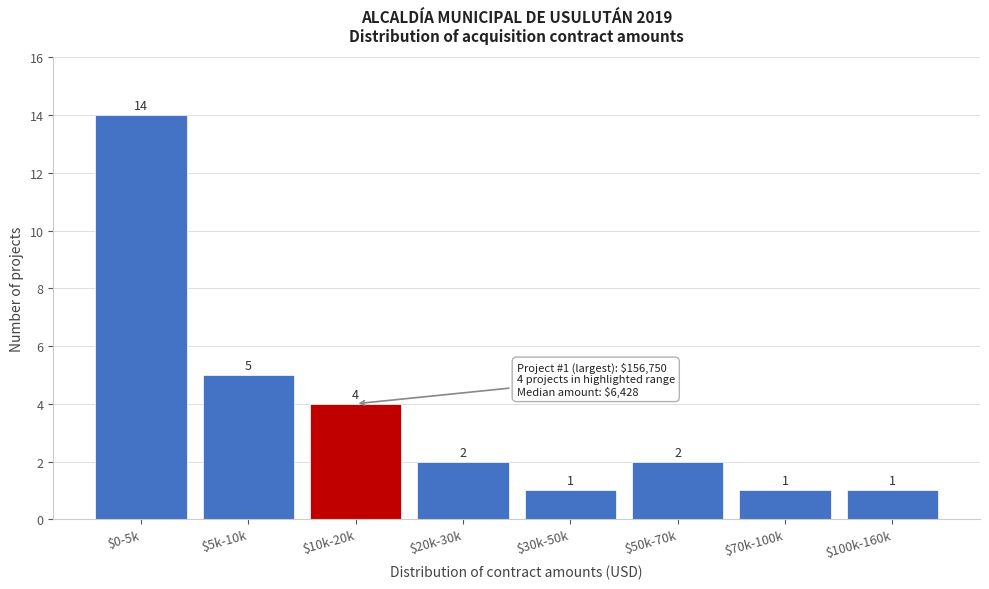

Reading left to right, list all the values displayed in this chart.

14	5	4	2	1	2	1	1